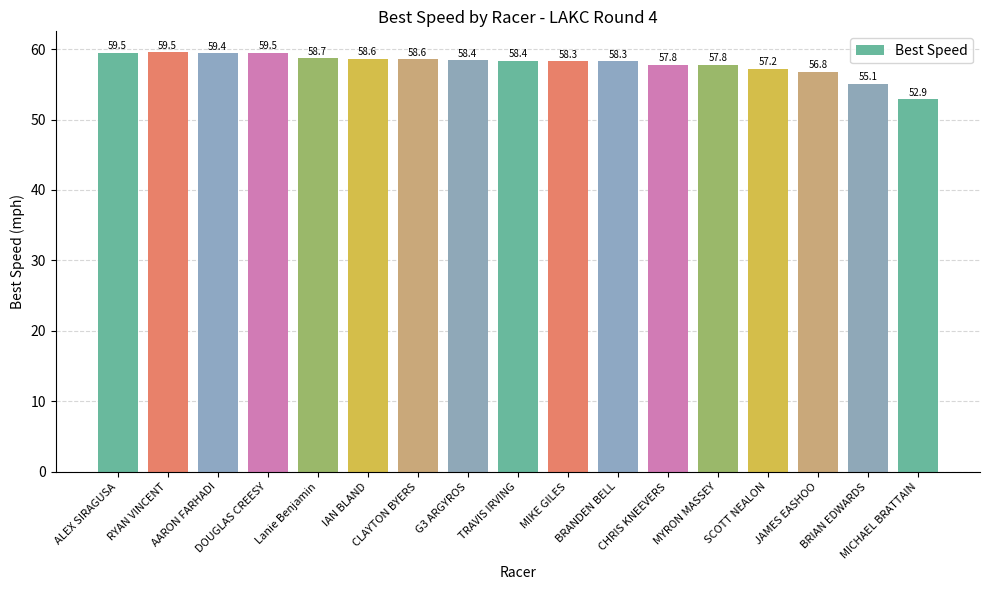

What is the label of the 15th bar from the left?

JAMES EASHOO